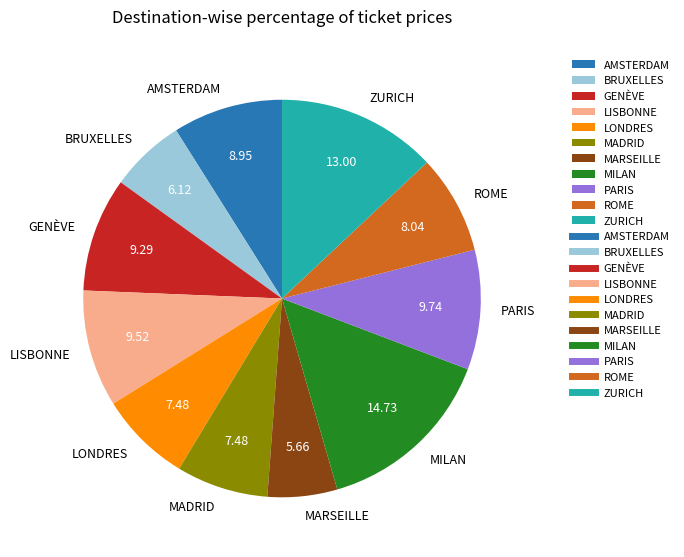

What is the largest slice in the pie chart?

MILAN